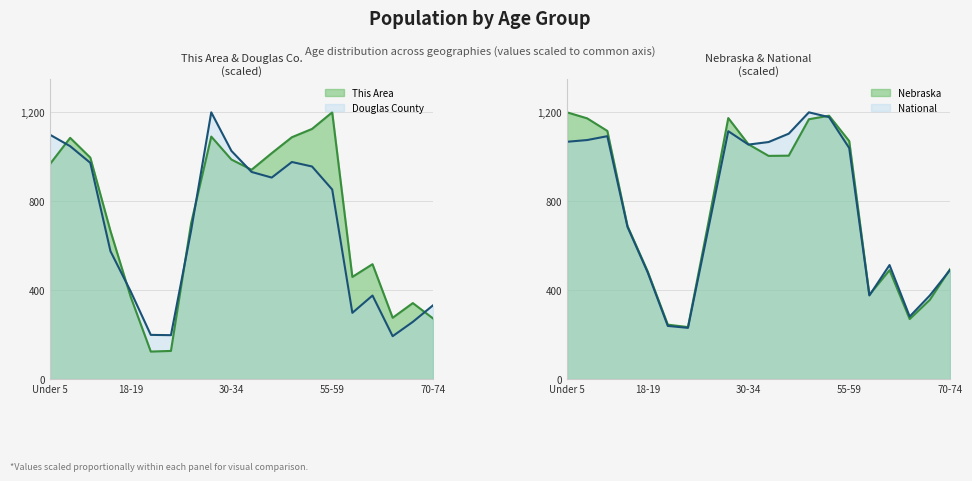

Reading left to right, list all the values displayed in this chart.

This Area: 967.5	1085.2	996.2	666.0	370.3	123.4	126.3	700.5	1090.9	987.6	941.6	1016.3	1088.0	1125.4	1200.0	459.3	516.7	275.6	341.6	272.7
Douglas County: 1099.2	1047.7	972.7	575.0	394.8	198.5	197.3	667.5	1200.0	1026.6	931.7	906.3	976.5	956.2	852.7	297.7	375.6	192.6	257.1	331.4
Nebraska: 1200.0	1172.9	1116.3	688.5	484.4	244.5	233.6	697.9	1174.2	1056.2	1004.0	1005.0	1168.9	1184.8	1070.6	378.9	489.8	269.7	356.5	493.9
National: 1067.5	1075.3	1092.7	684.5	480.1	238.8	230.1	671.8	1115.1	1054.9	1066.4	1104.0	1200.0	1178.3	1039.2	375.9	512.8	281.1	376.0	490.3